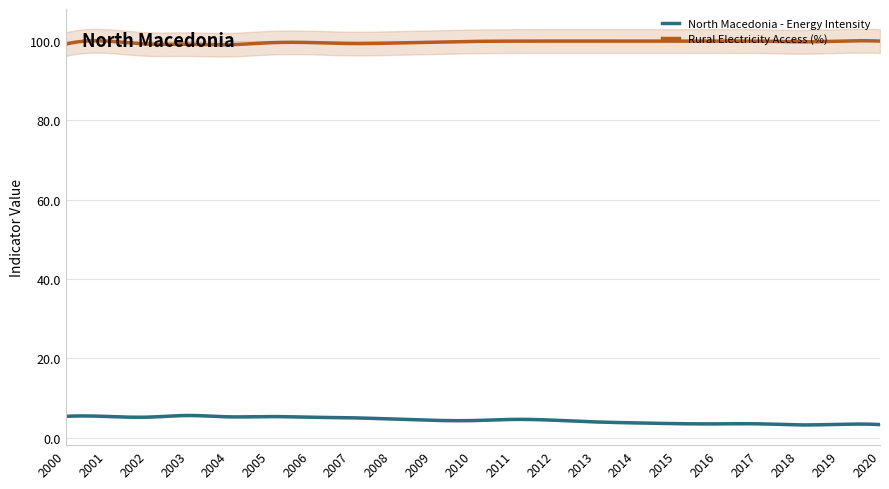

What is the spread (max minus min) of values at 2014?

96.3